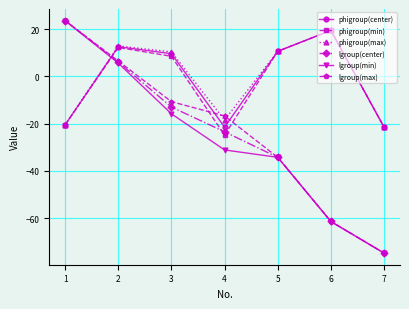

What is the difference between the second highest and minimum values in the phigroup(center) series?

34.0